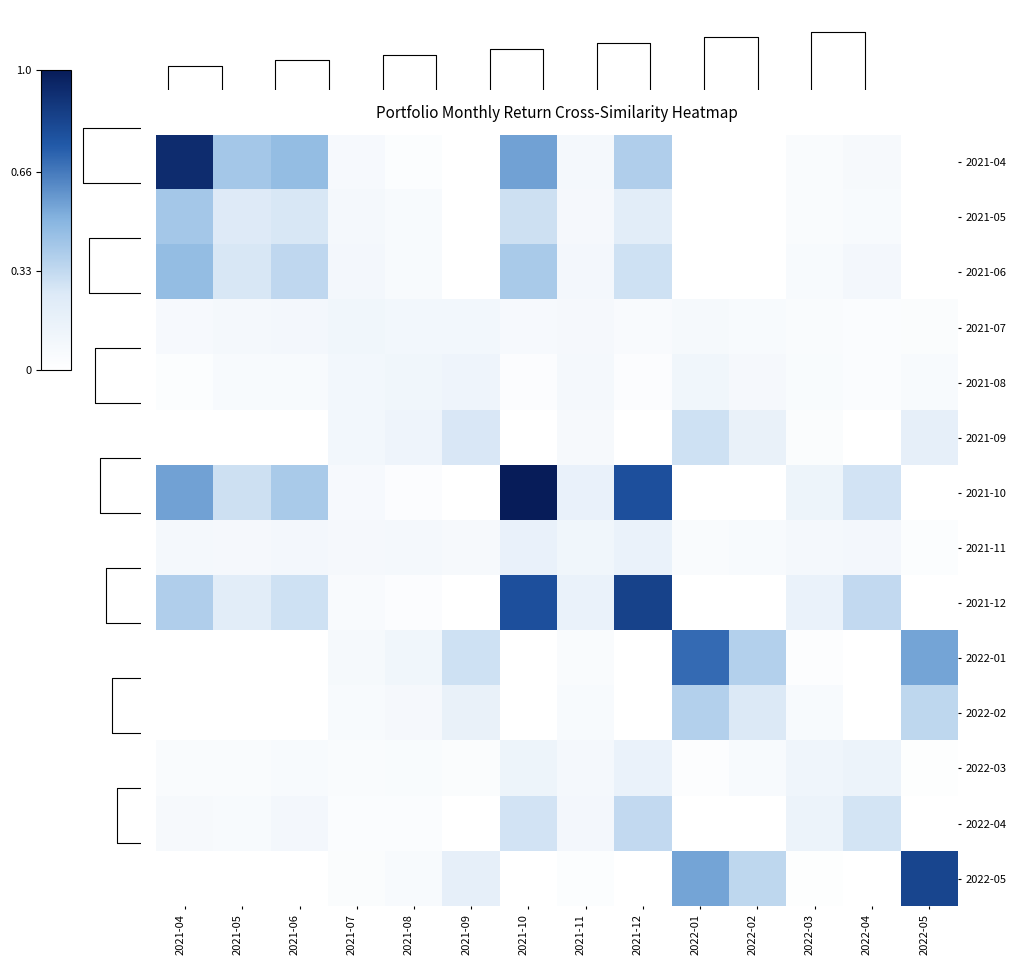

Between 2021-05 and 2021-10, which series saw the biggest shift?

2021-10